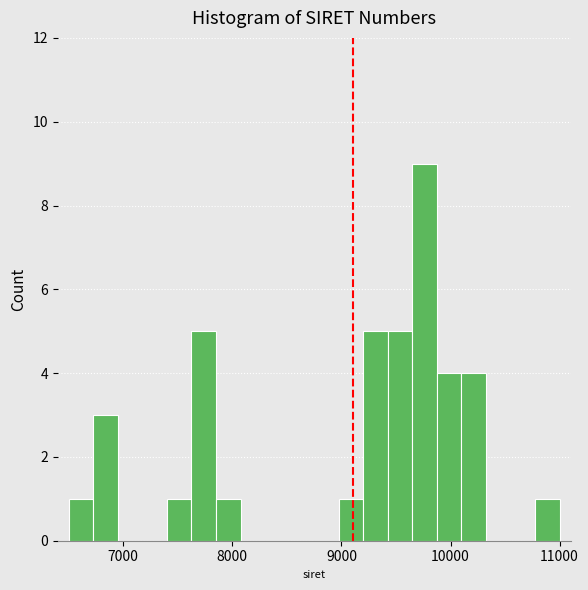

Around what value on the x-axis is the tallest bar? Give the approximate position of its centre, as read against the axis.

9800